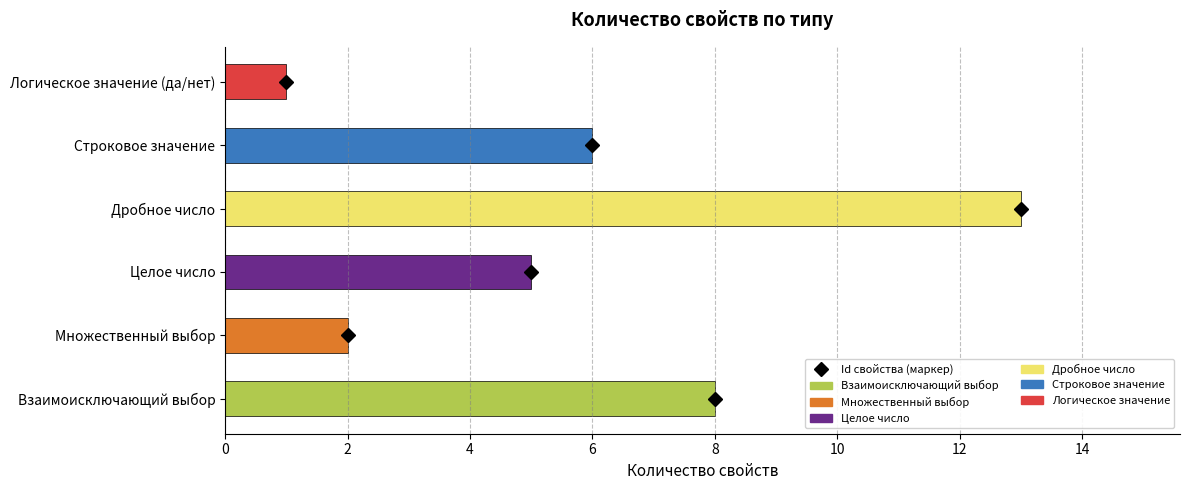

How many bars are there in total?

6